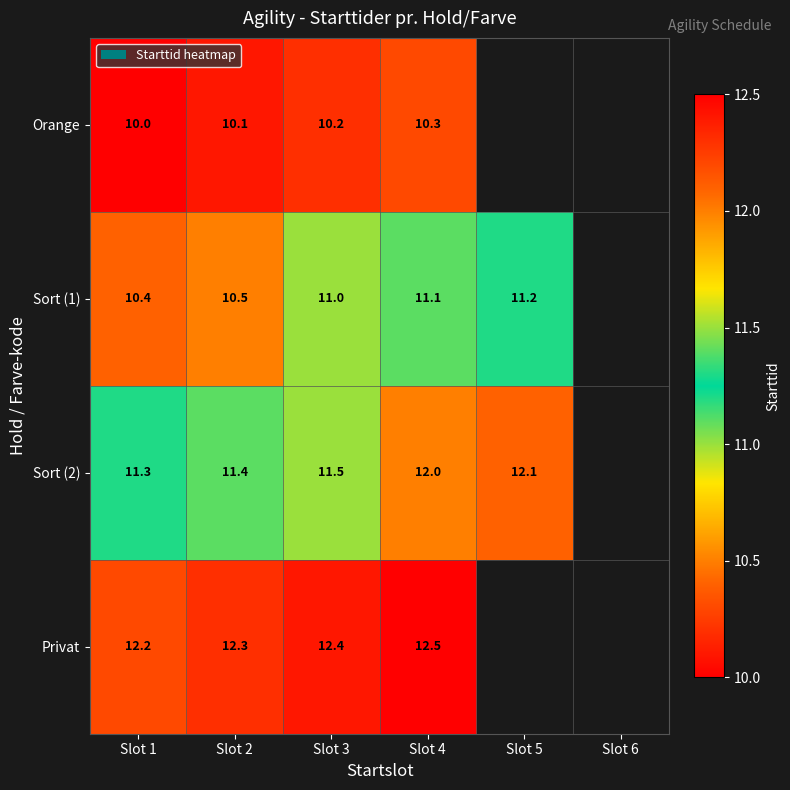

Is the value of Orange at Slot 2 greater than the value of Sort (2) at Slot 2?

No